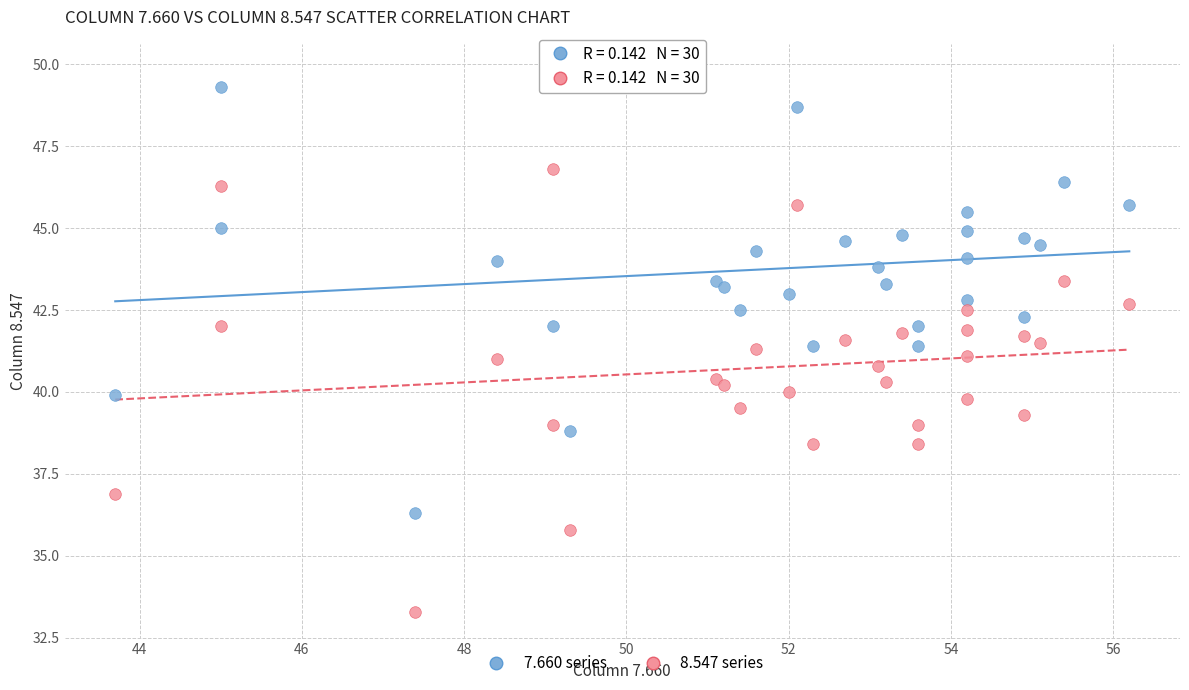

Across all data points, what is the range of Y values (max minus min)?

16.5